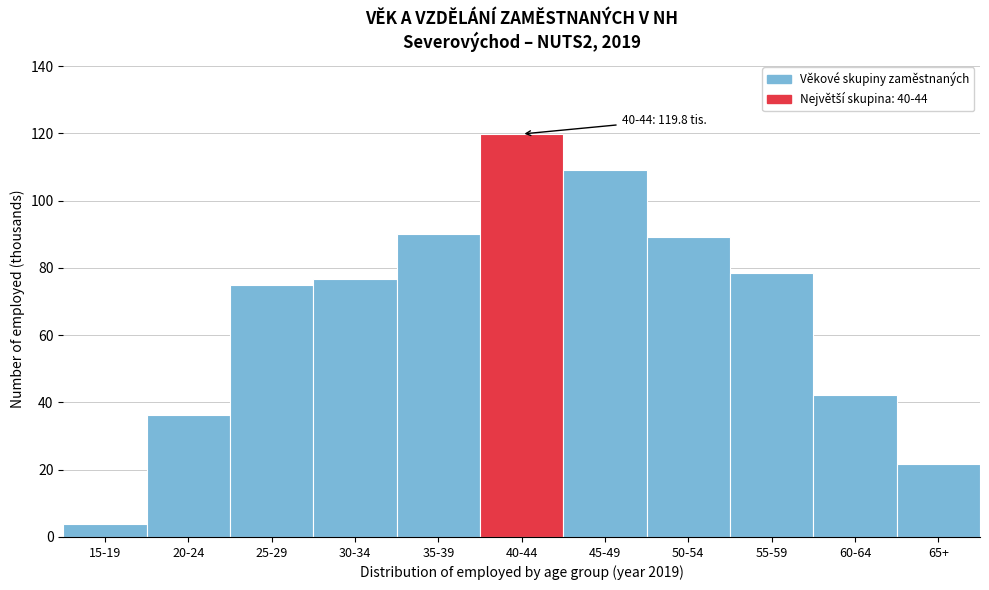

Reading left to right, extract all data points from this chart.

15-19=3.8	20-24=36.2	25-29=74.8	30-34=76.6	35-39=90.1	40-44=119.8	45-49=109.0	50-54=89.2	55-59=78.6	60-64=42.2	65+=21.7